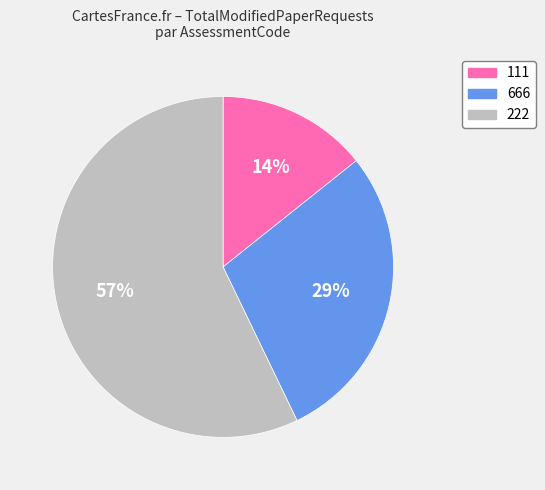

Combined, do 666 and 222 account for over 50%?

Yes